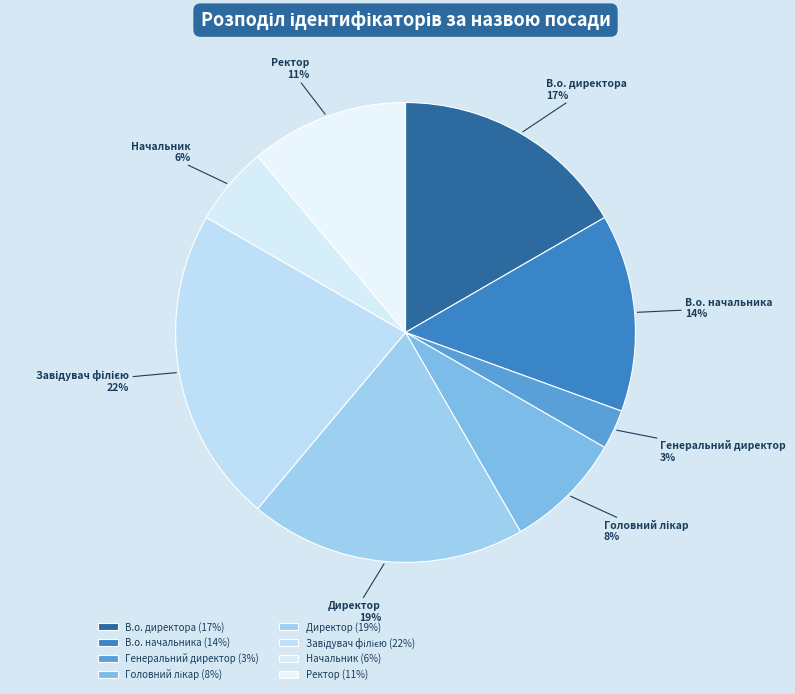

Count the number of slices in the pie.

8